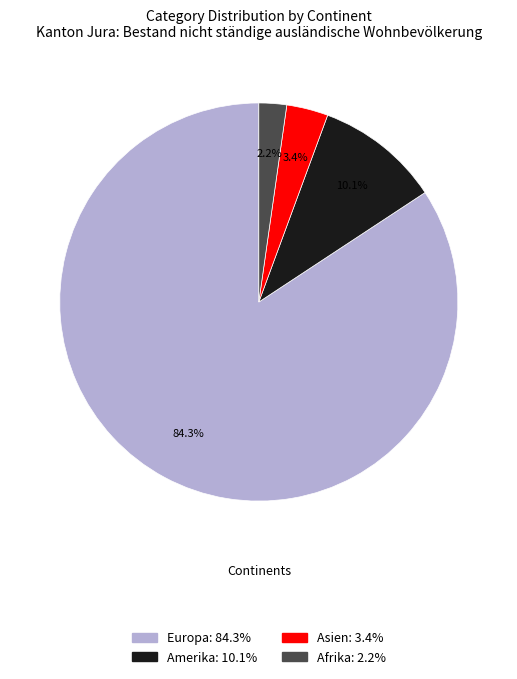

Combined, what portion of the pie is Europa and Afrika?

86.5%